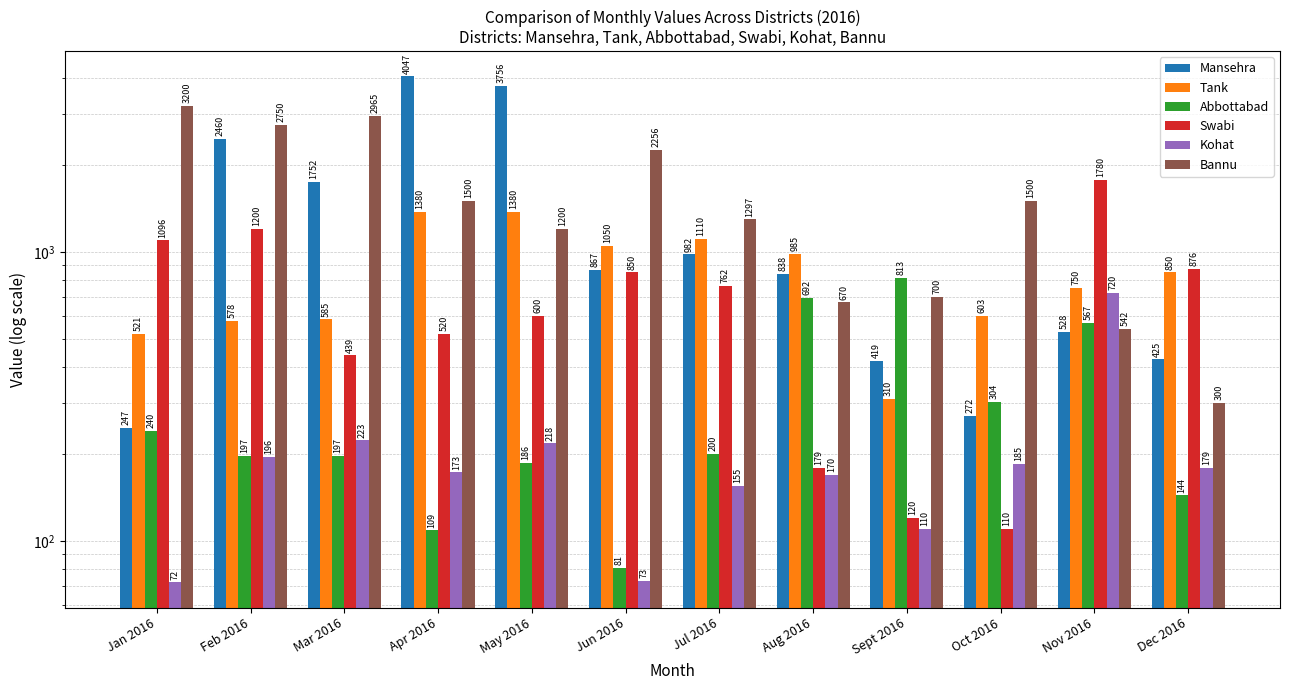

Between Apr 2016 and Jul 2016, which series saw the biggest shift?

Mansehra